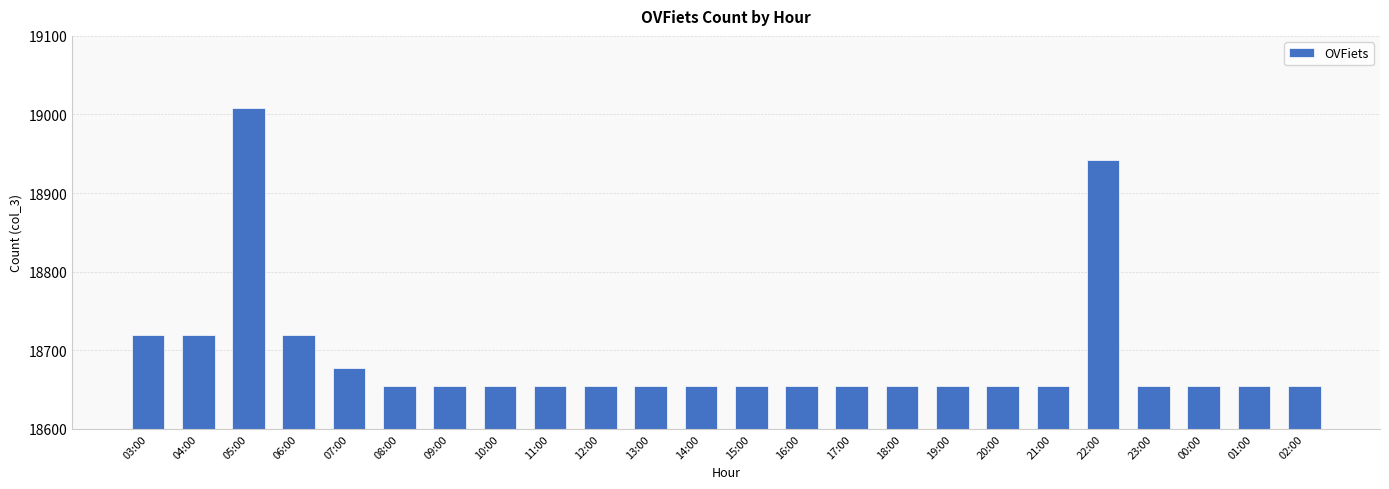

The chart shows a value of 33501 at 04:00. True or false?

False